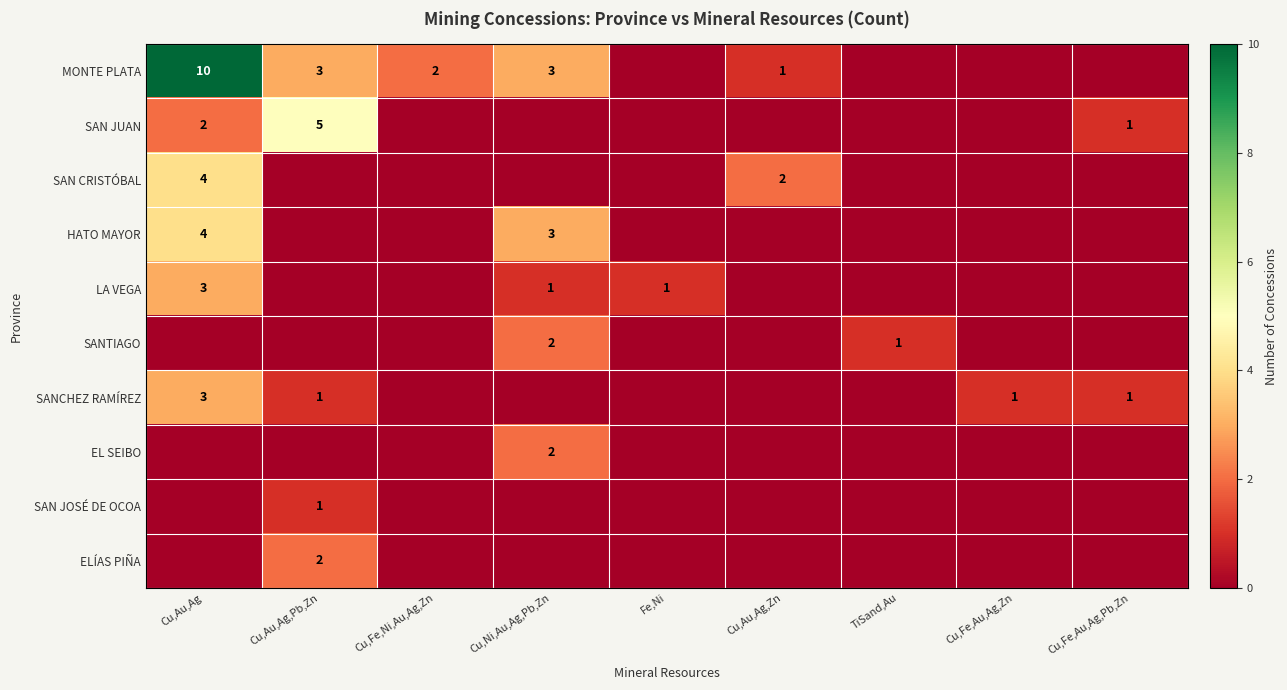

The value of SANCHEZ RAMÍREZ at Cu,Au,Ag is 3. True or false?

True